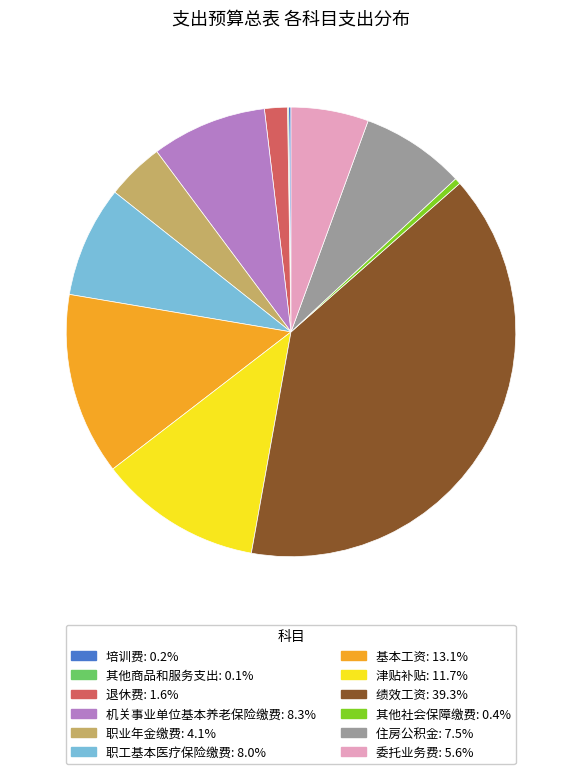

Does 职工基本医疗保险缴费: 8.0% represent more than half of the total?

No